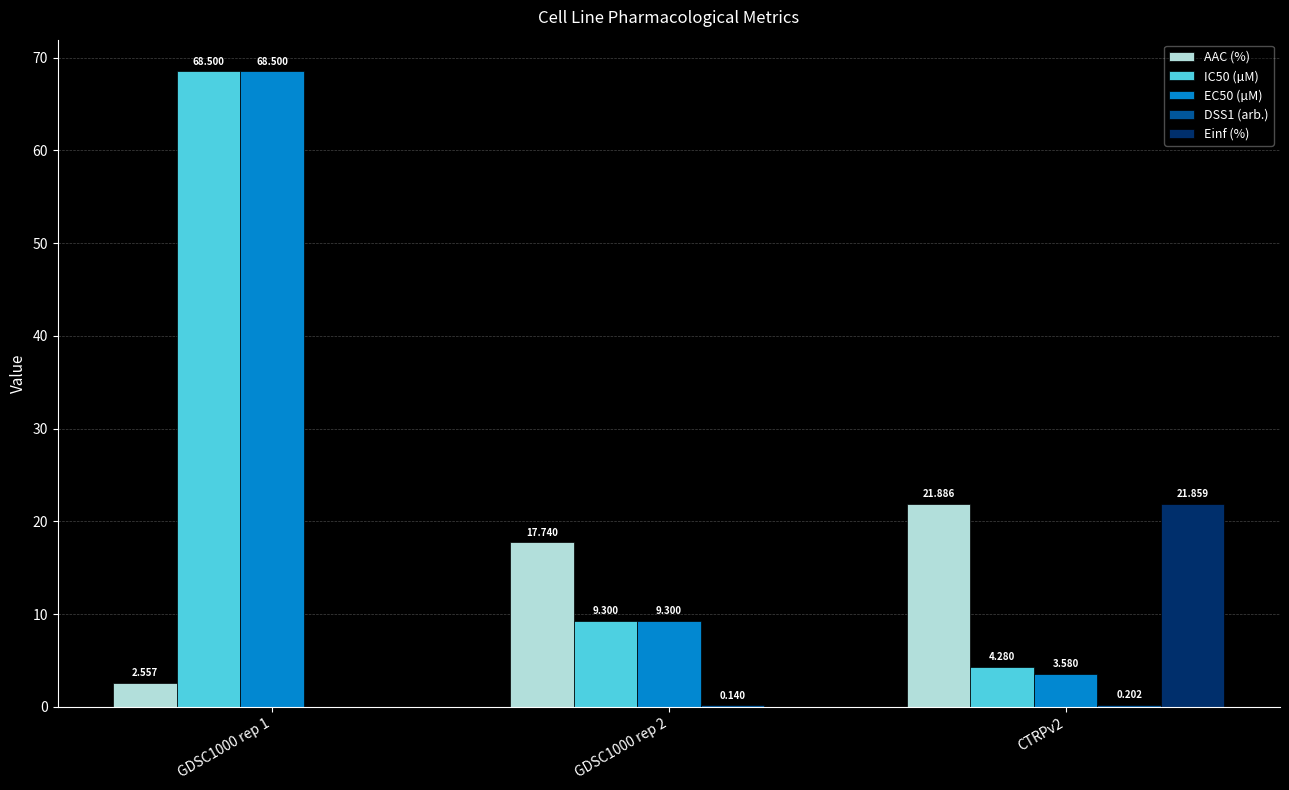

Is the value of Einf (%) at GDSC1000 rep 2 greater than the value of EC50 (µM) at GDSC1000 rep 2?

No